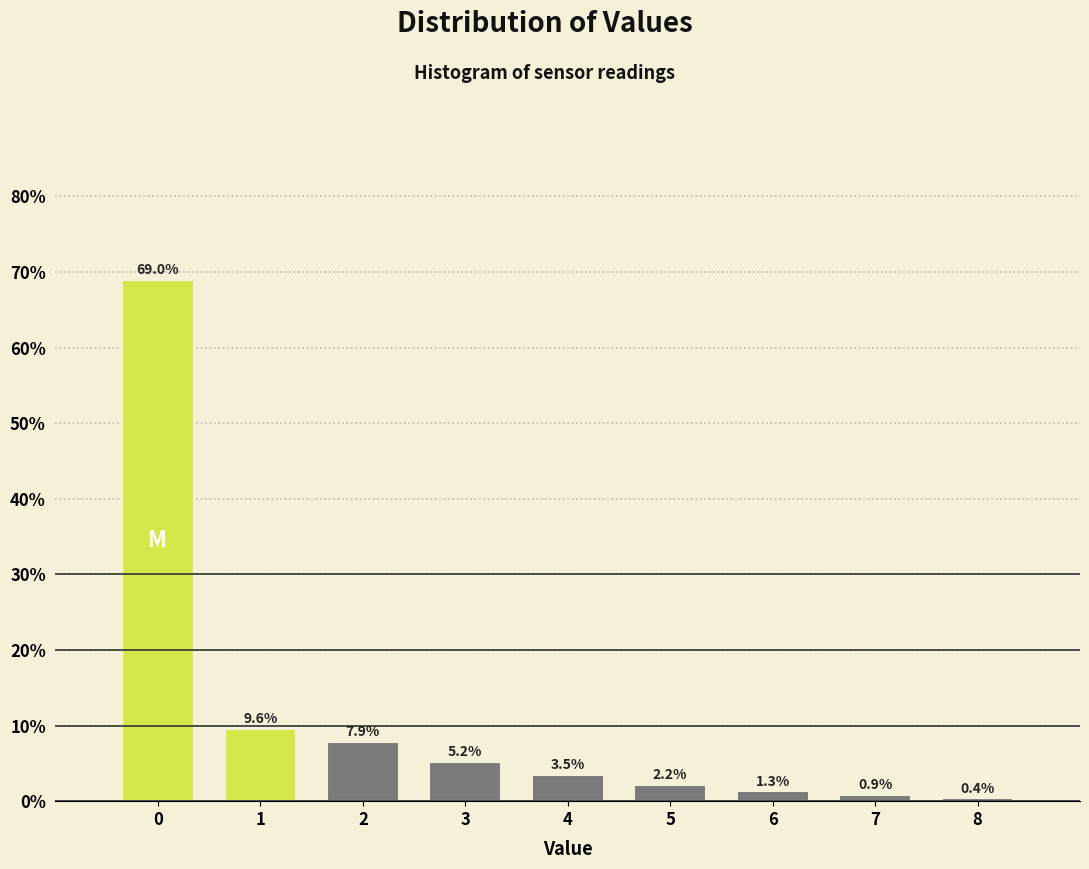

Reading right to left, list all the values displayed in this chart.

0.4	0.9	1.3	2.2	3.5	5.2	7.9	9.6	69.0